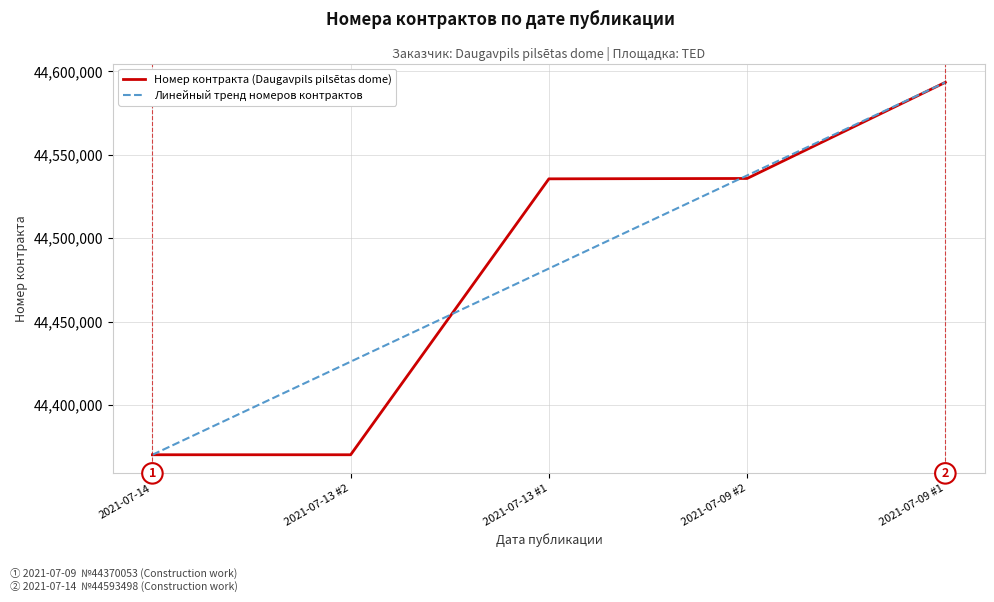

Is it true that Номер контракта (Daugavpils pilsētas dome) equals 65285504.9 at 2021-07-09 #2?

False